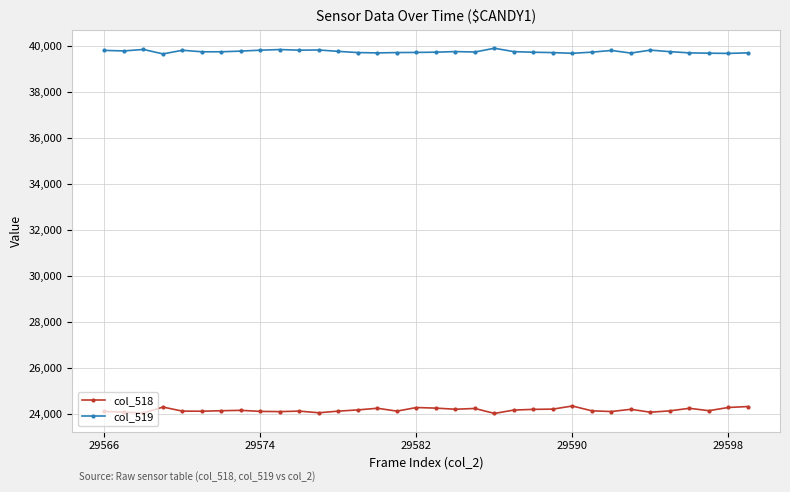

True or false: col_518 has more than 0 points higher than both neighbors.

True